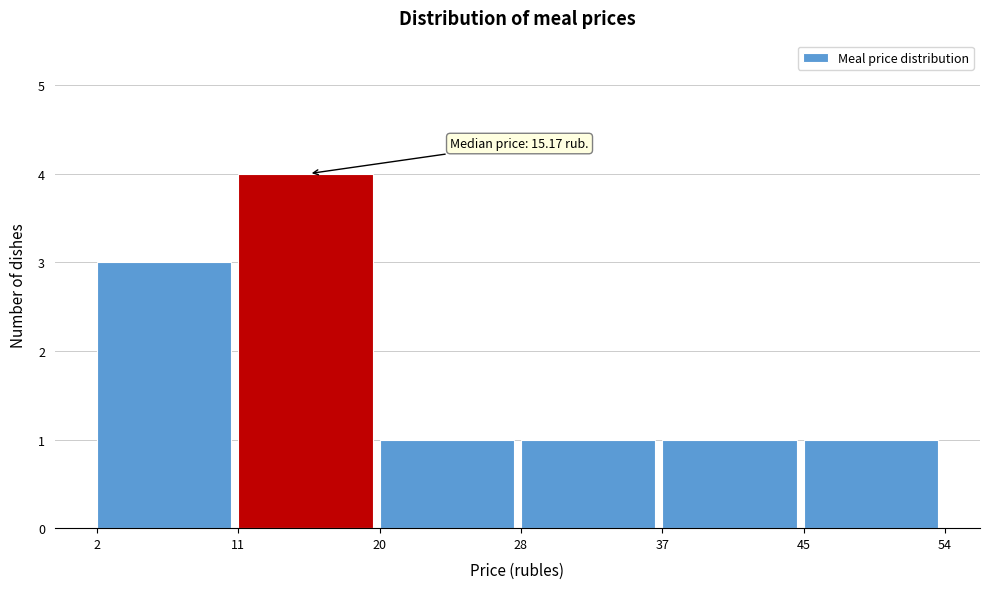

Which range on the x-axis has the tallest bar?

11 to 20